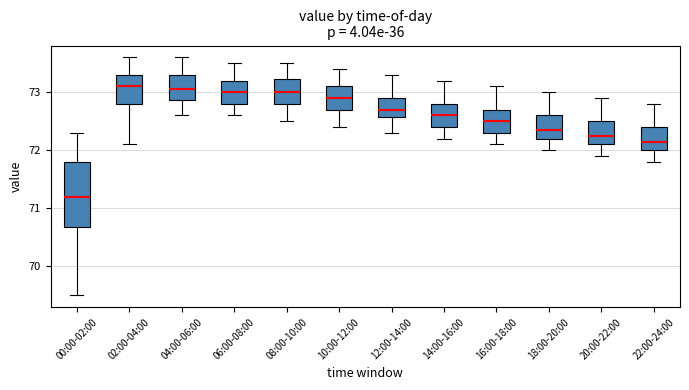

Comparing the boxes themselves (not the whiskers), which one is the tallest?

00:00-02:00